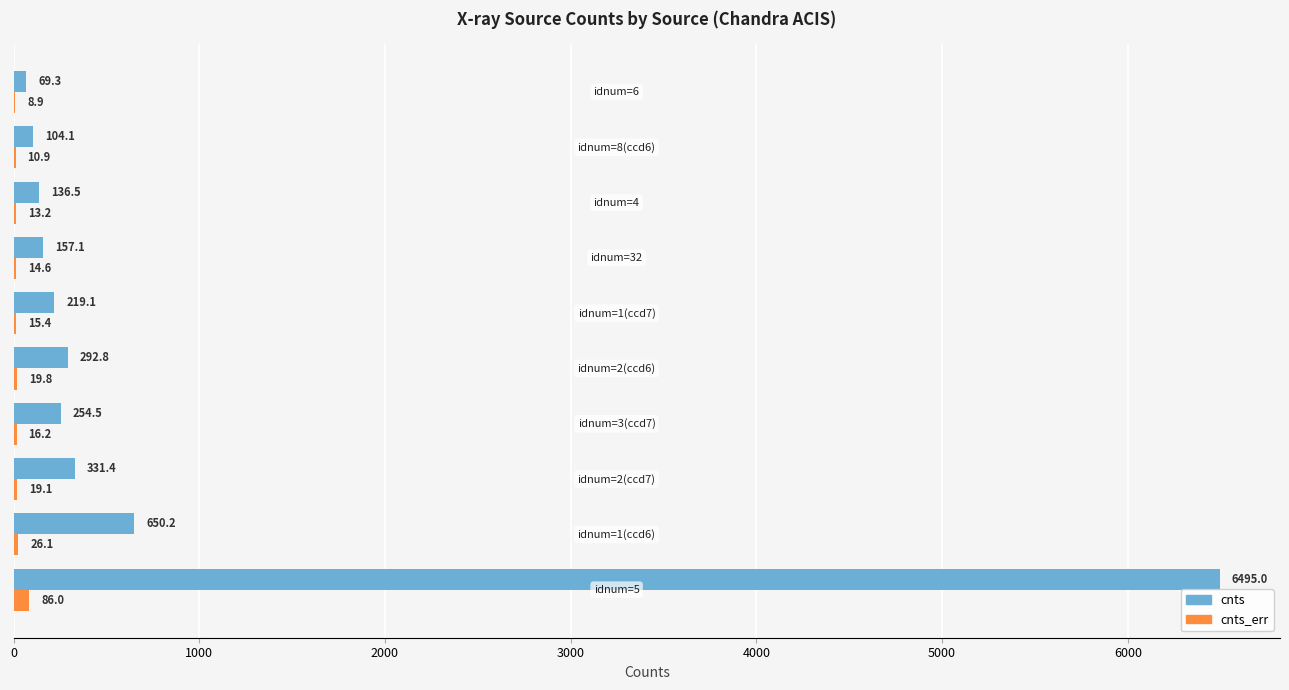

What is the sum of all cnts values?

8710.0